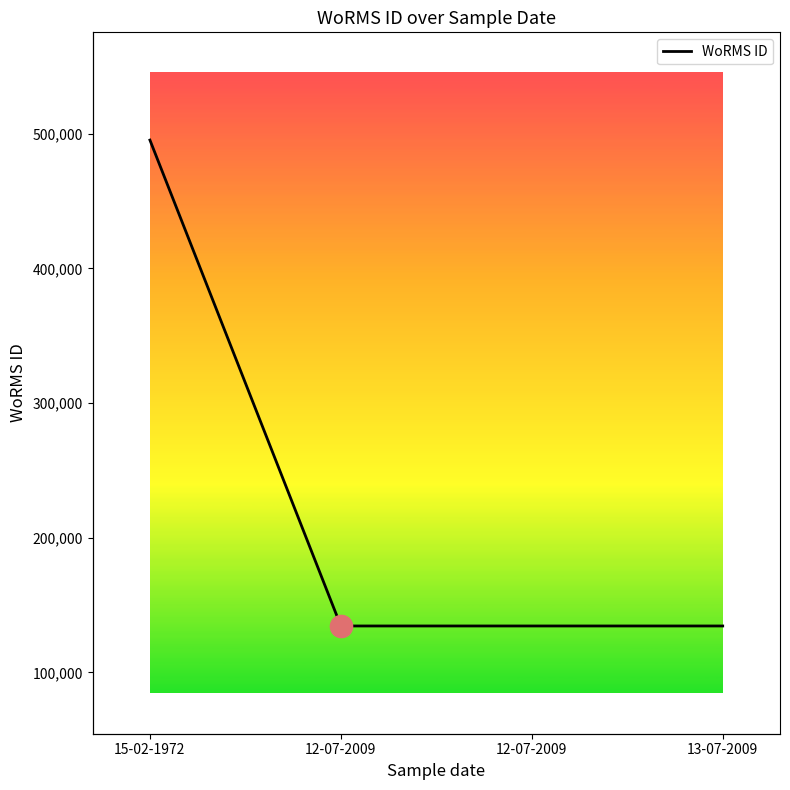

What is the ratio of the value at 12-07-2009 to the value at 15-02-1972?

0.3